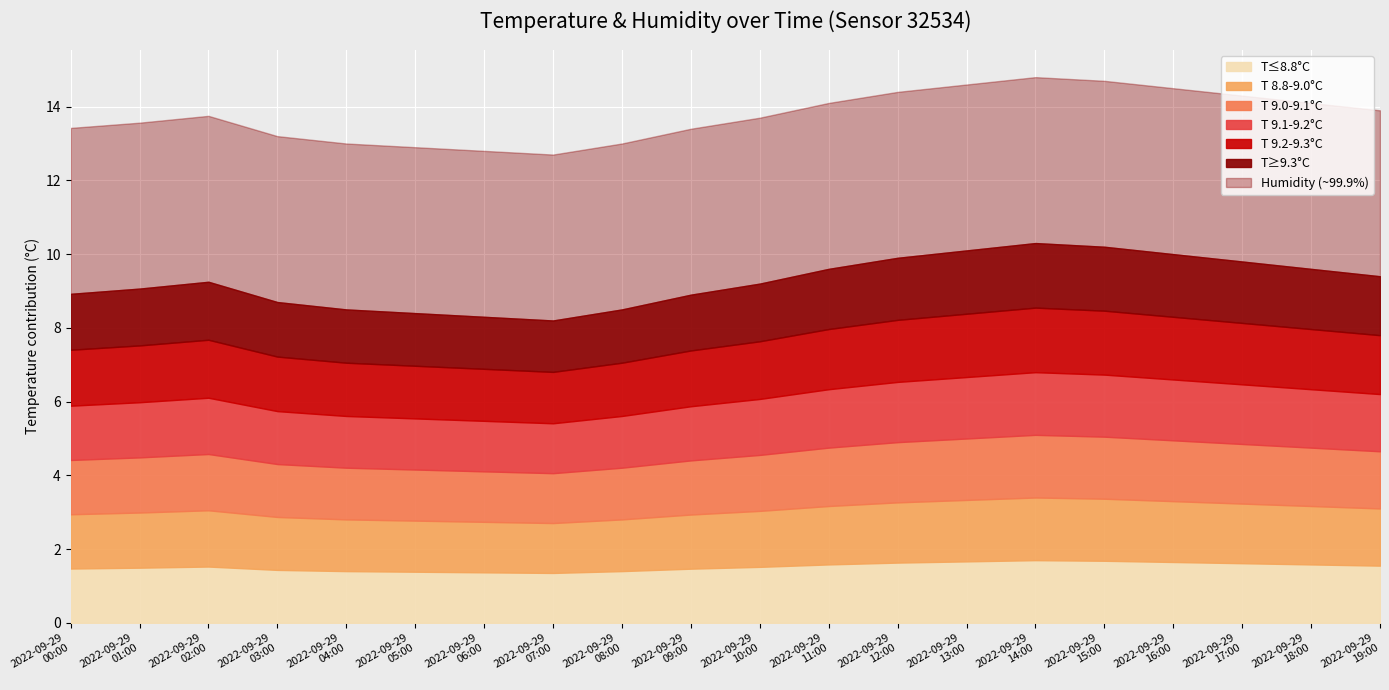

True or false: humidity and temperature intersect in this chart.

False